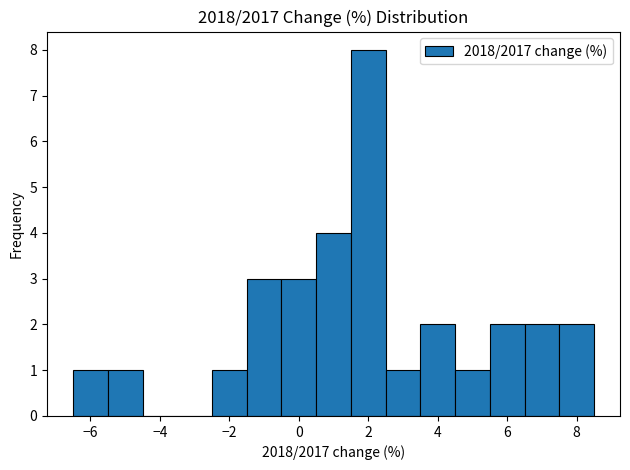

Reading left to right, list every bar in this chart as the range it spans on the x-axis followed by its height. Neither the bar edges nor the heights are printed on the chart, so give them approximately, as read against the axes.

-6.5 to -5.5: 1
-5.5 to -4.5: 1
-4.5 to -3.5: 0
-3.5 to -2.5: 0
-2.5 to -1.5: 1
-1.5 to -0.5: 3
-0.5 to 0.5: 3
0.5 to 1.5: 4
1.5 to 2.5: 8
2.5 to 3.5: 1
3.5 to 4.5: 2
4.5 to 5.5: 1
5.5 to 6.5: 2
6.5 to 7.5: 2
7.5 to 8.5: 2